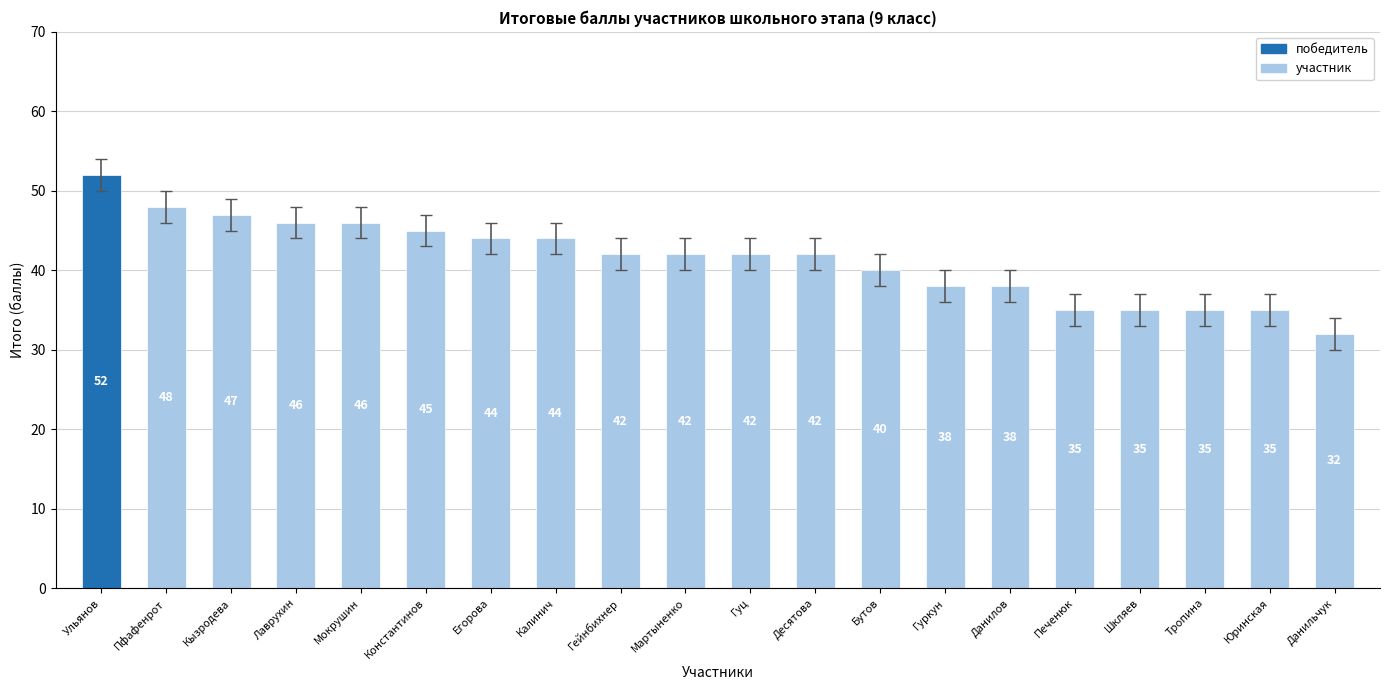

What is the label of the 20th bar from the right?

Ульянов